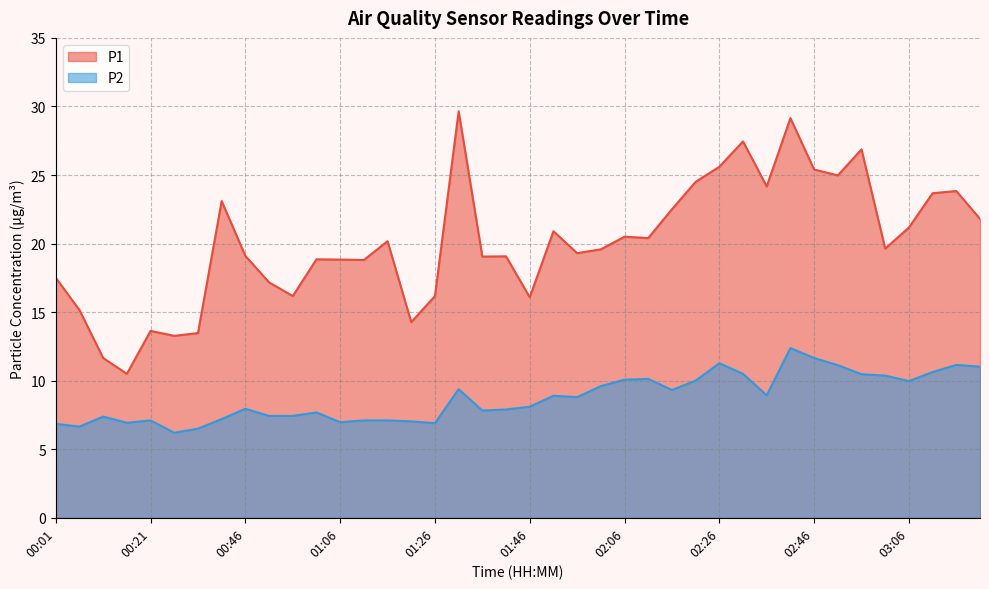

What are all the series names shown in the legend?

P1, P2